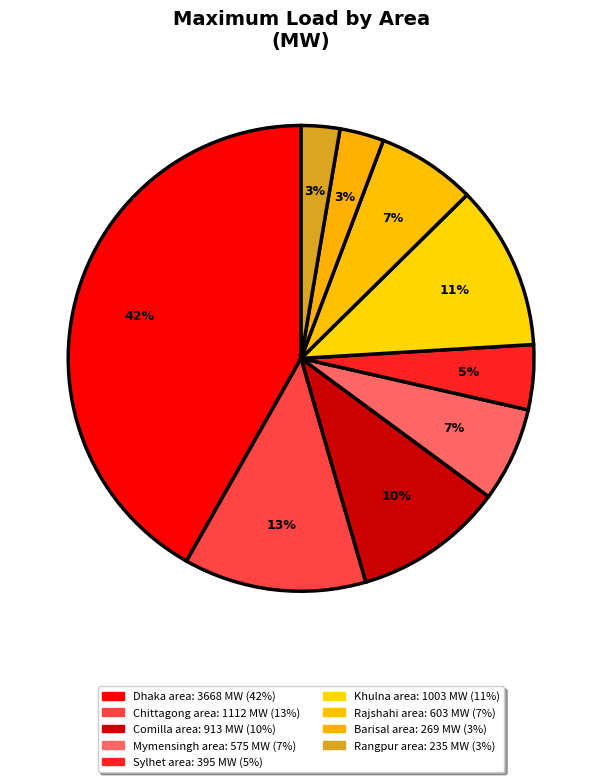

Approximately how many times larger is the value at Mymensingh area compared to Rangpur area?

2.4